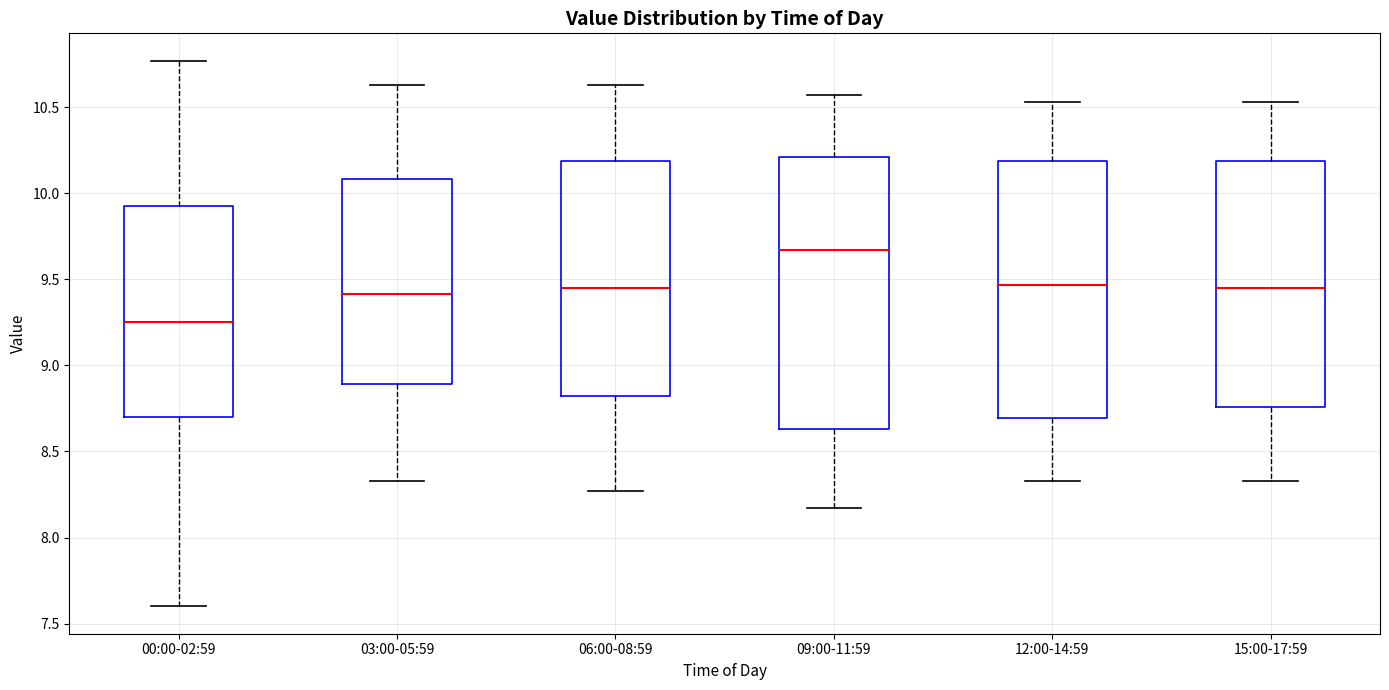

Where is the lower edge of the box for 06:00-08:59 on the y-axis? The values are not printed on the chart, so give them approximately, as read against the axis.

8.80